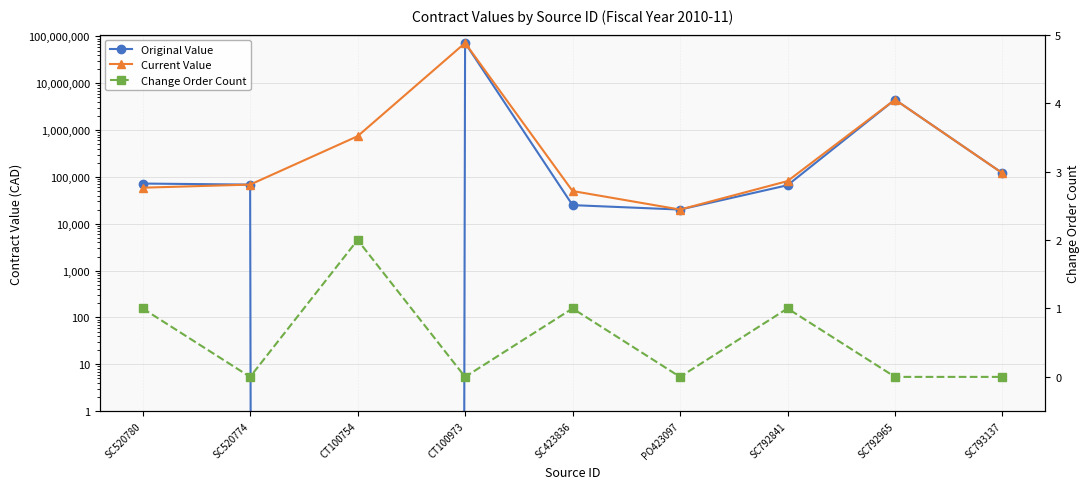

How many data points in Current Value are above 81478?

5